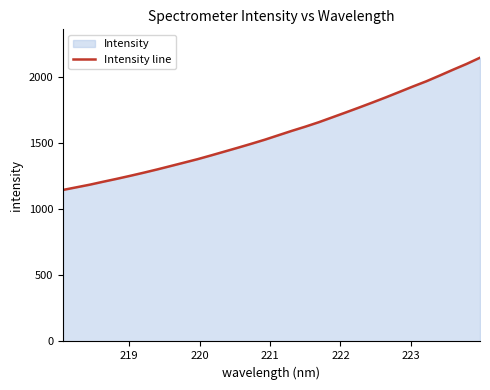

What is the value of the 5th point from the left?

1231.7